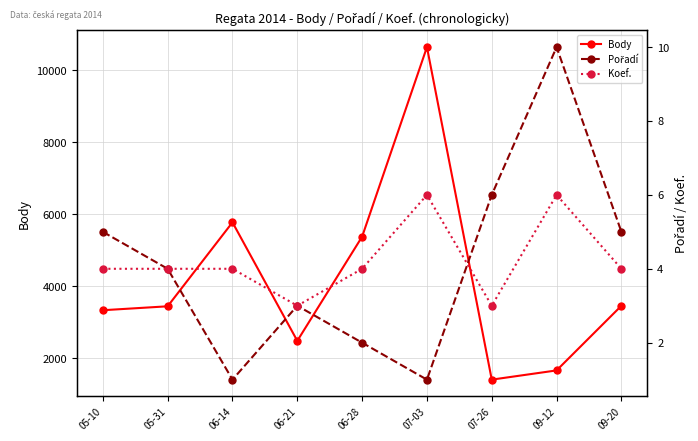

At which label does Body reach its peak?

07-03